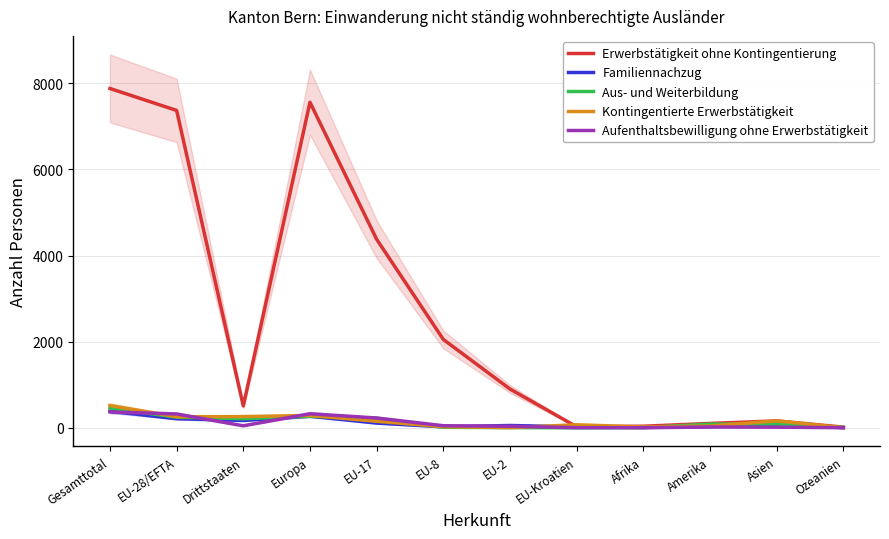

Which series changed the most between Drittstaaten and Asien?

Erwerbstätigkeit ohne Kontingentierung